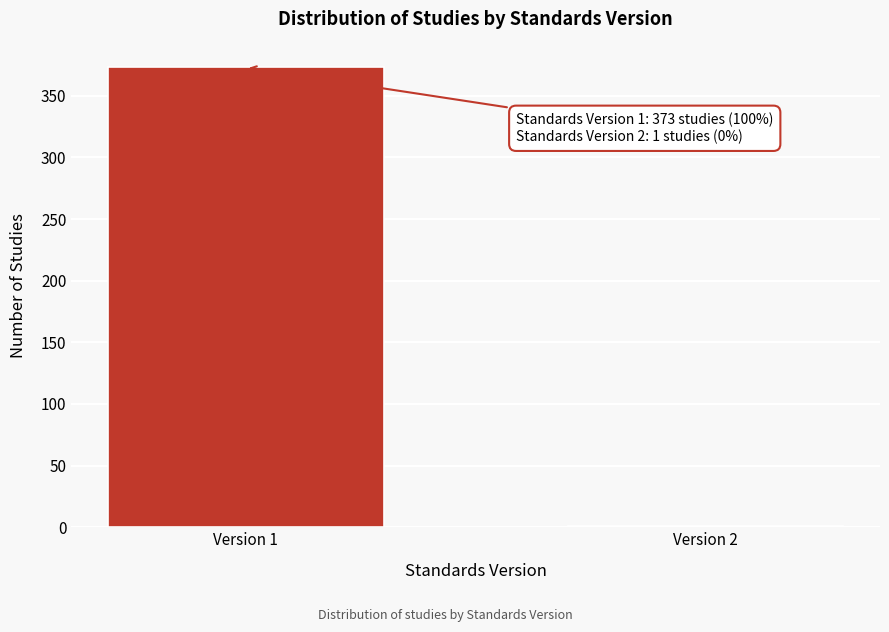

Reading left to right, list all the values displayed in this chart.

Version 1=373	Version 2=1